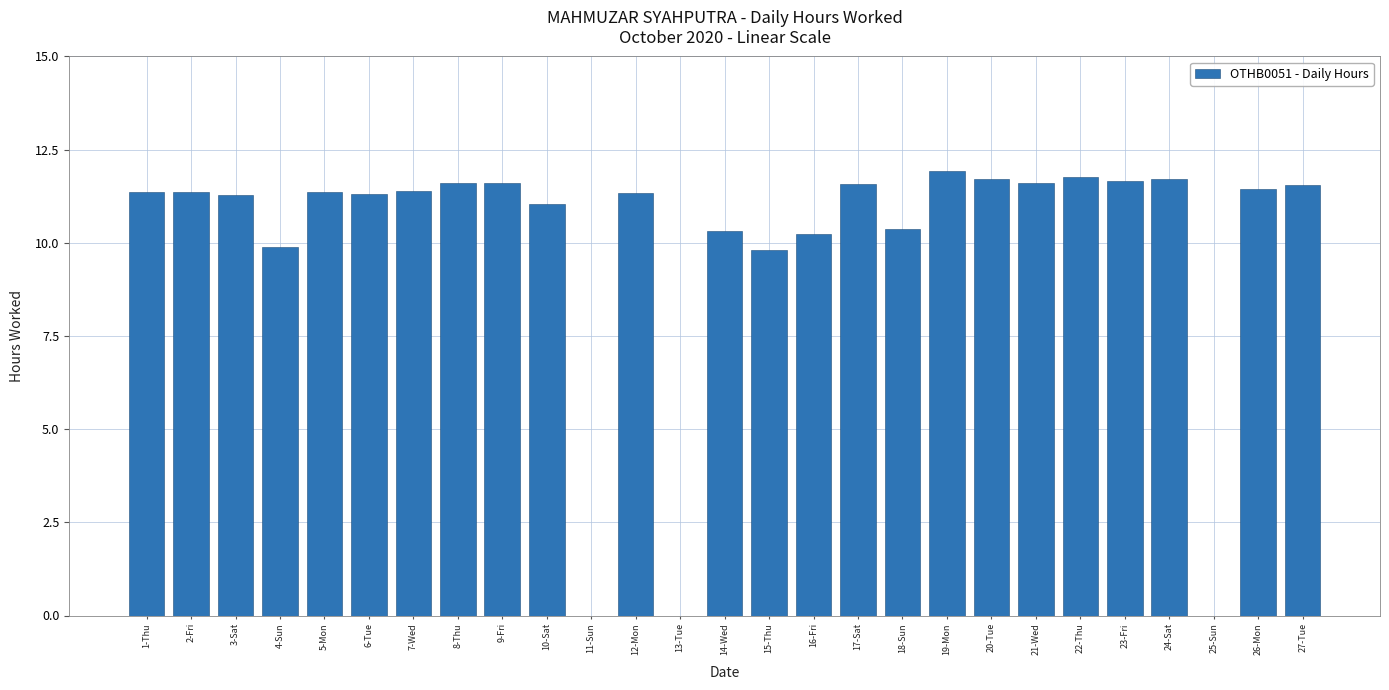

Which category has the highest value across all series?

19-Mon